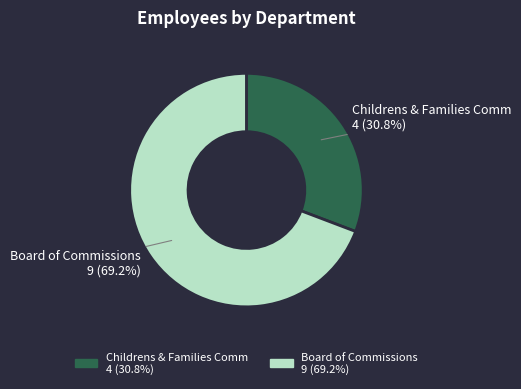

Between Childrens & Families Comm and Board of Commissions, which is larger?

Board of Commissions